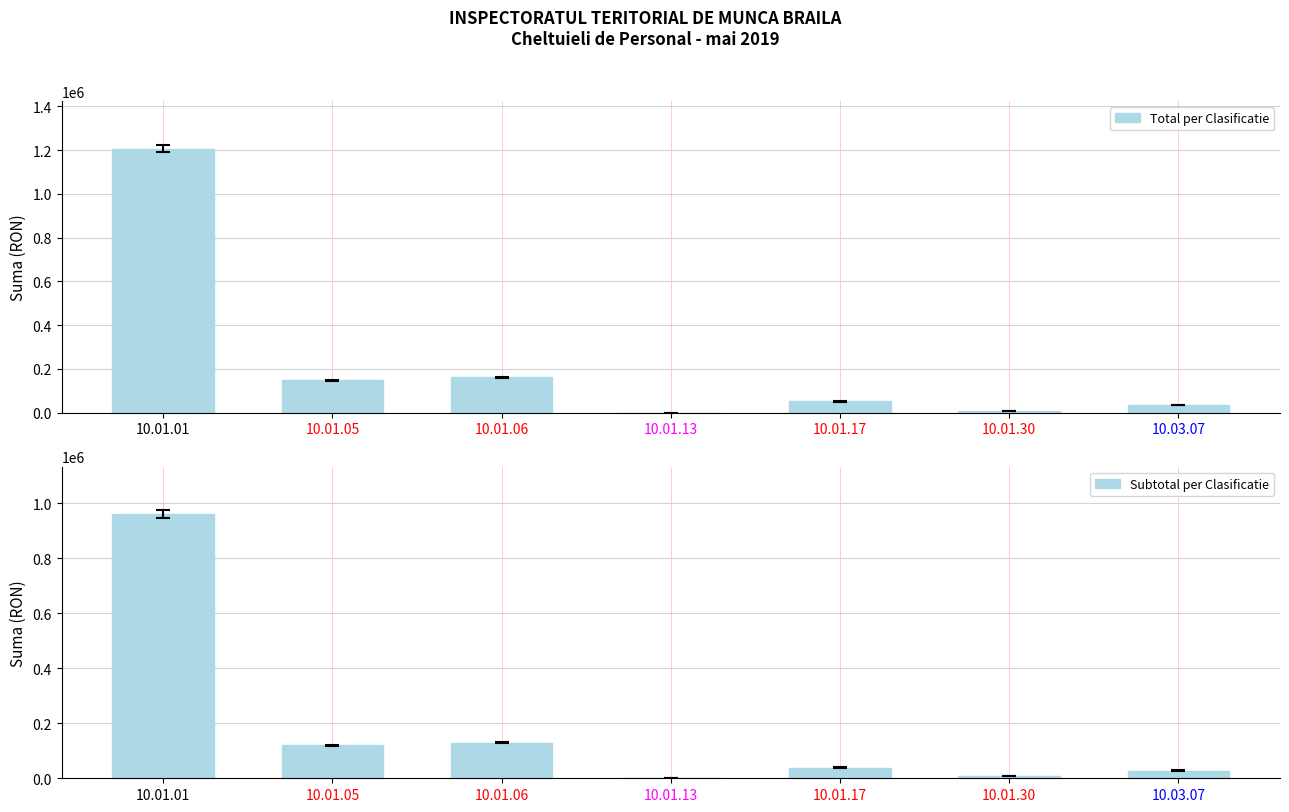

What position from the left is 10.01.13?

4